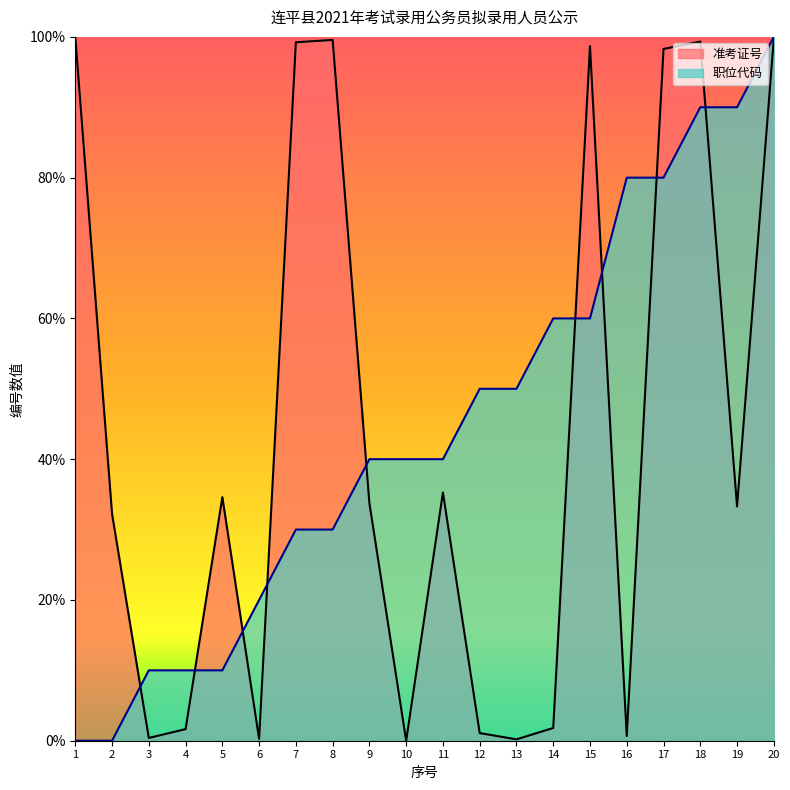

How many intersections are there between 准考证号 and 职位代码?

9